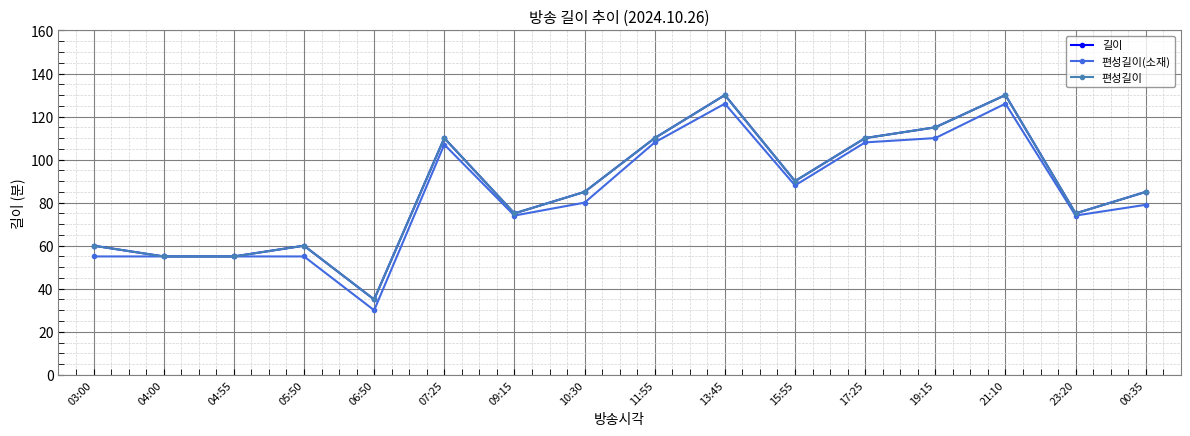

Which series has the largest total across all categories?

길이